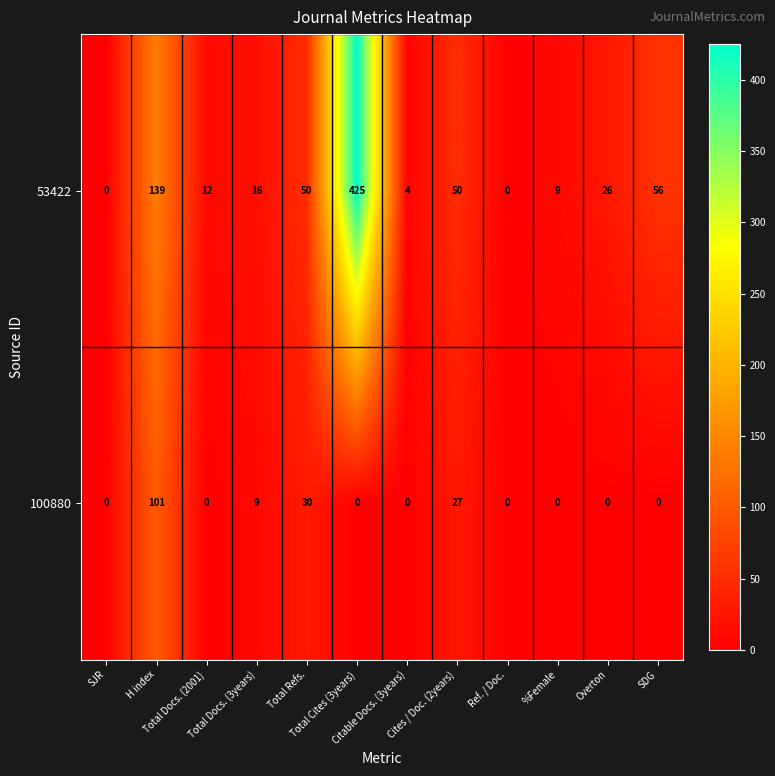

Between Total Refs. and Overton, which series saw the biggest shift?

100880